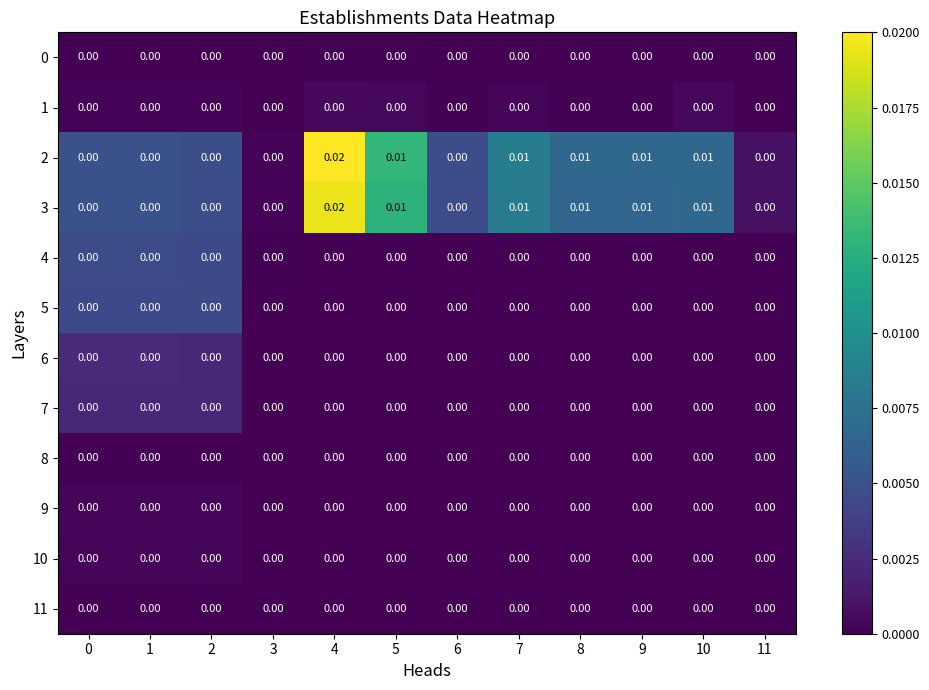

How many categories are shown in the chart?

12